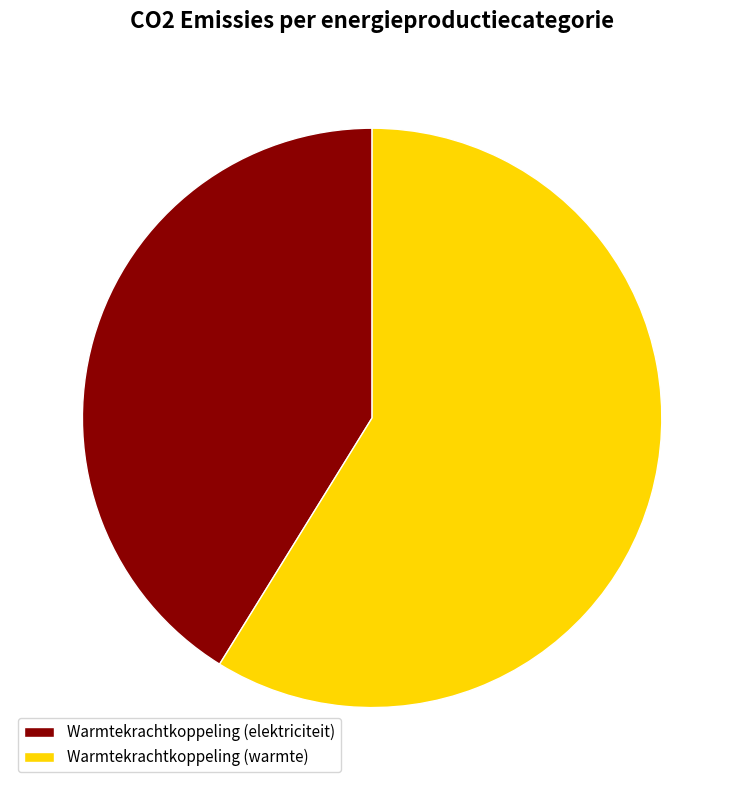

Do Warmtekrachtkoppeling (warmte) and Warmtekrachtkoppeling (elektriciteit) together represent more than half of the pie?

Yes